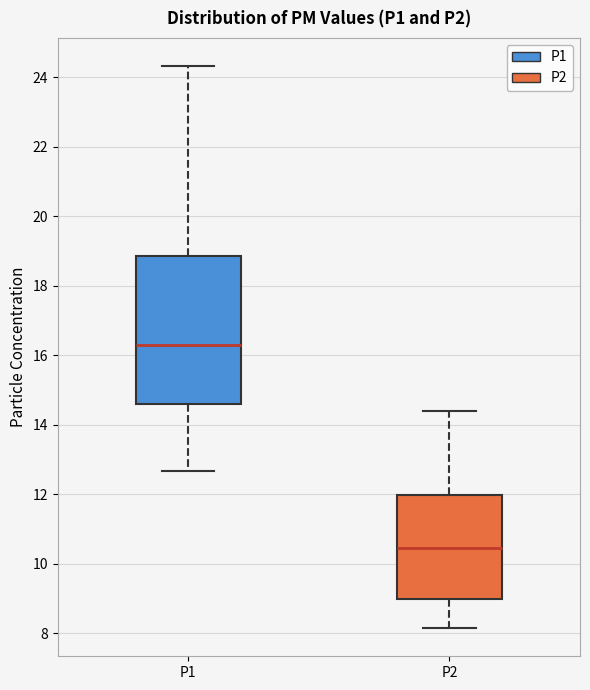

Reading left to right, transcribe this box plot: for each box, give where its median line is, the range the box spans, and where its two whiskers end, as read against the y-axis. The values are not printed on the chart, so give them approximately, as read against the axis.

P1: median 16.4, box 14.6 to 18.8, whiskers 12.6 to 24.4
P2: median 10.4, box 9.0 to 12.0, whiskers 8.2 to 14.4